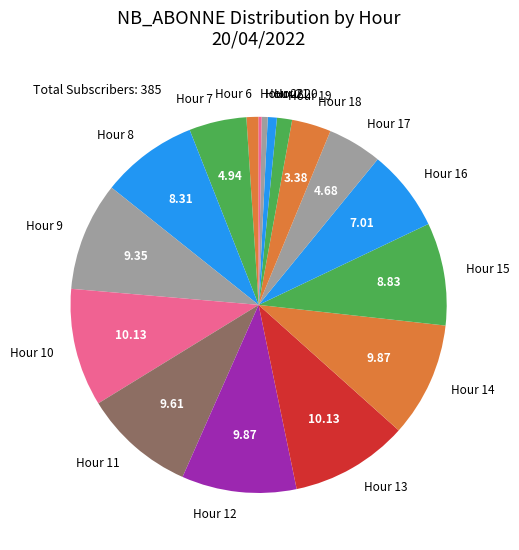

Does Hour 14 account for over 50% of the chart?

No